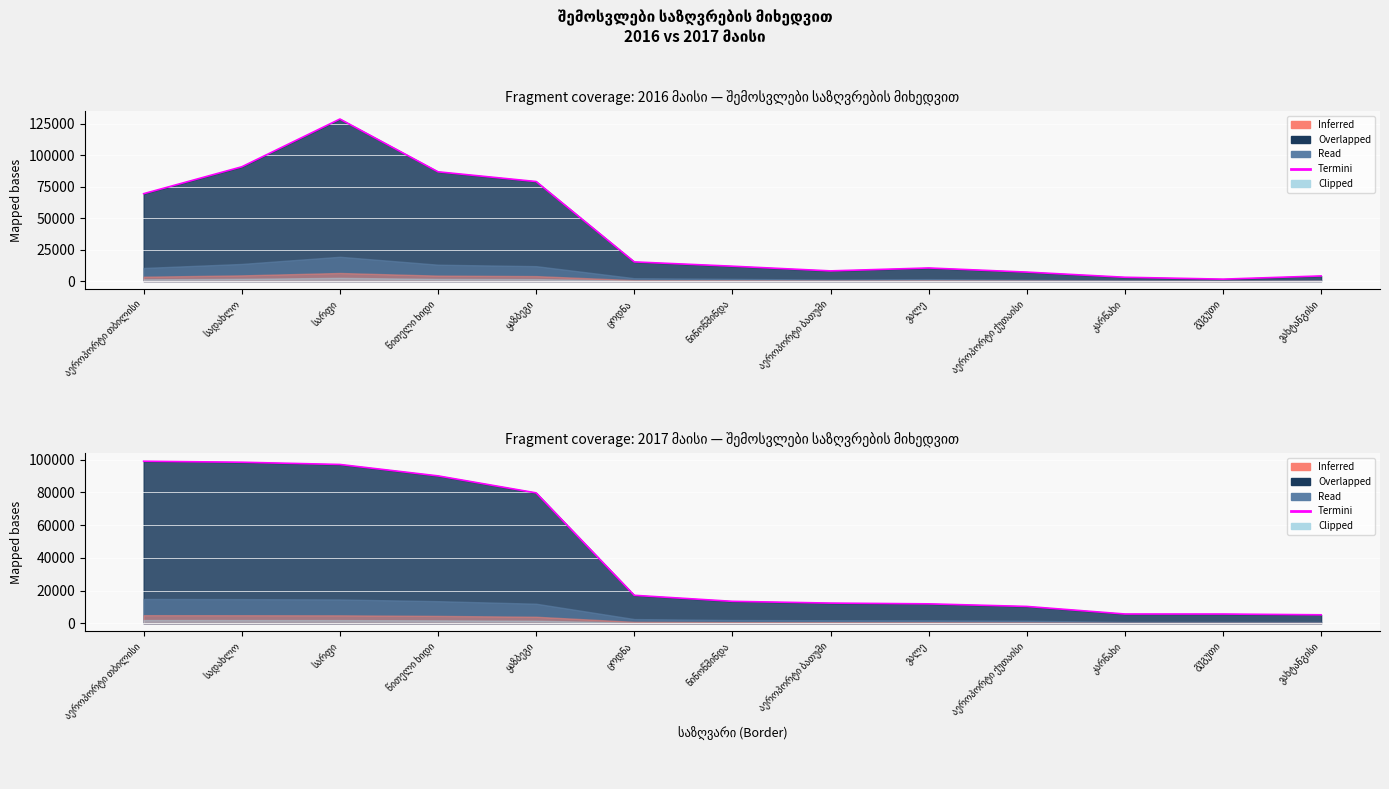

How many values are below 13407?

6